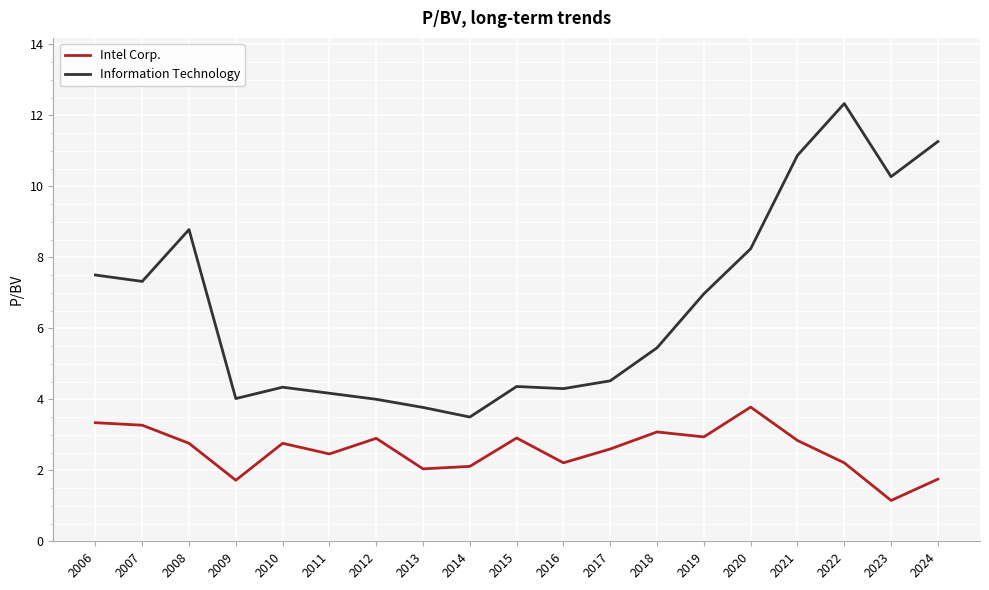

What value does the Intel Corp. series have at 2010?

2.8